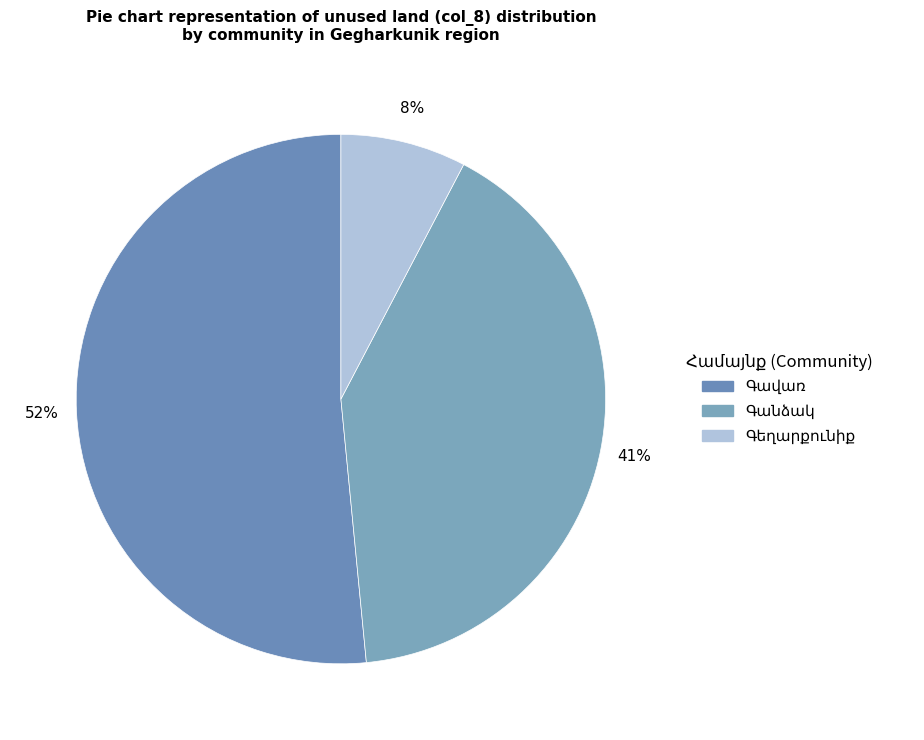

The Գեղարքունիք slice represents 18% of the pie. True or false?

False